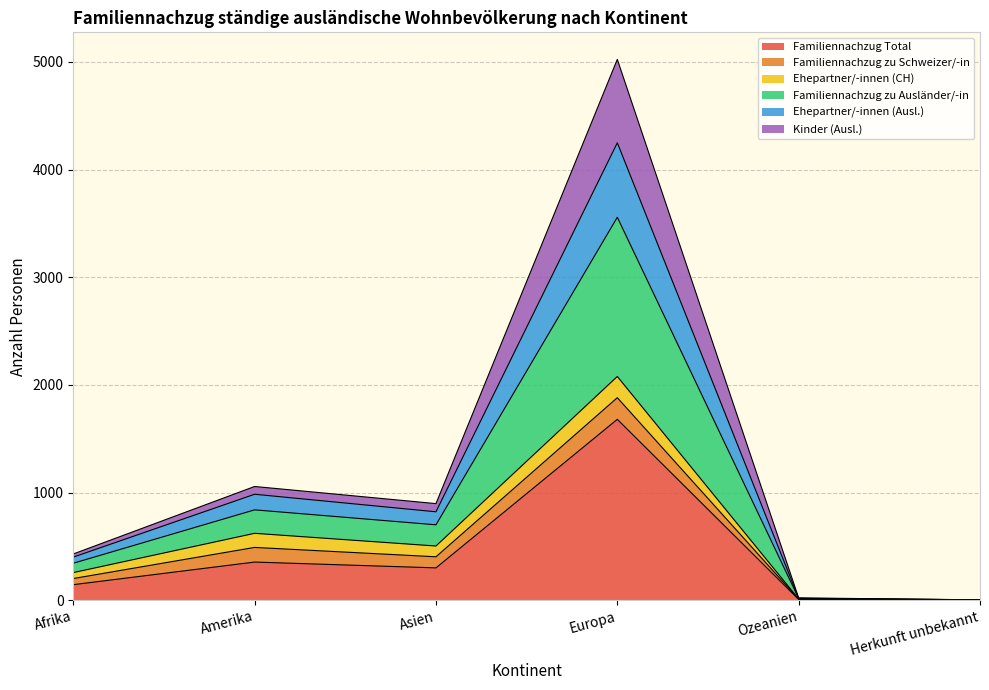

At which category is the sum across all series the highest?

Europa